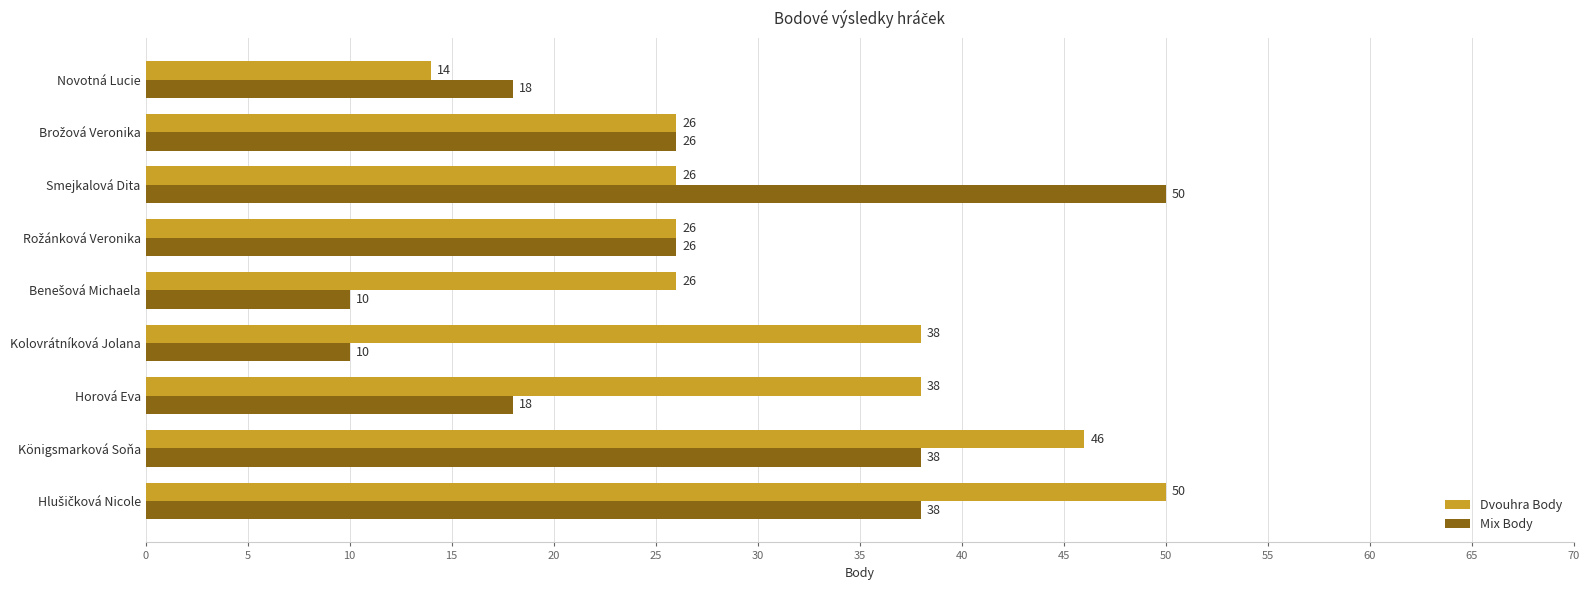

How many data points in Dvouhra Body are less than 26?

1